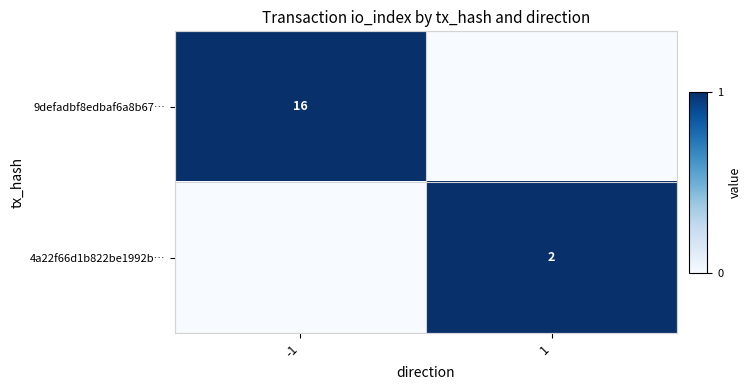

The value of 9defadbf8edbaf6a8b67… at -1 is 16. True or false?

True